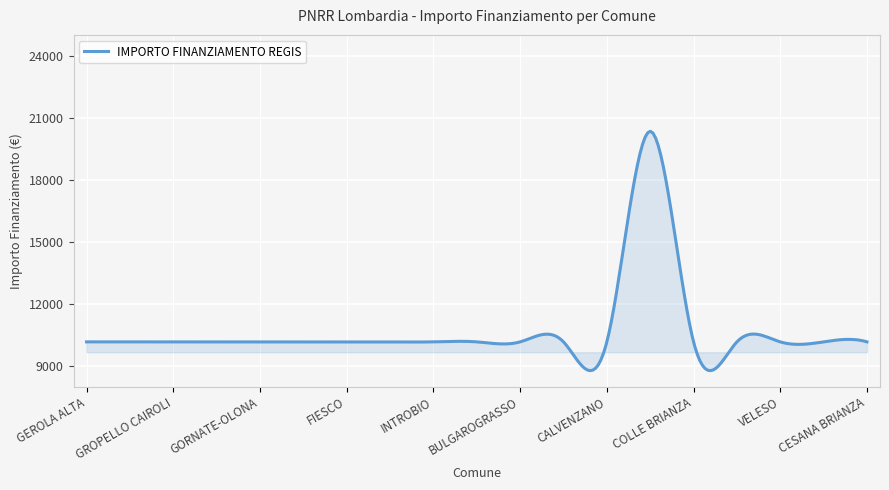

What is the sum of all values?

3221436.2